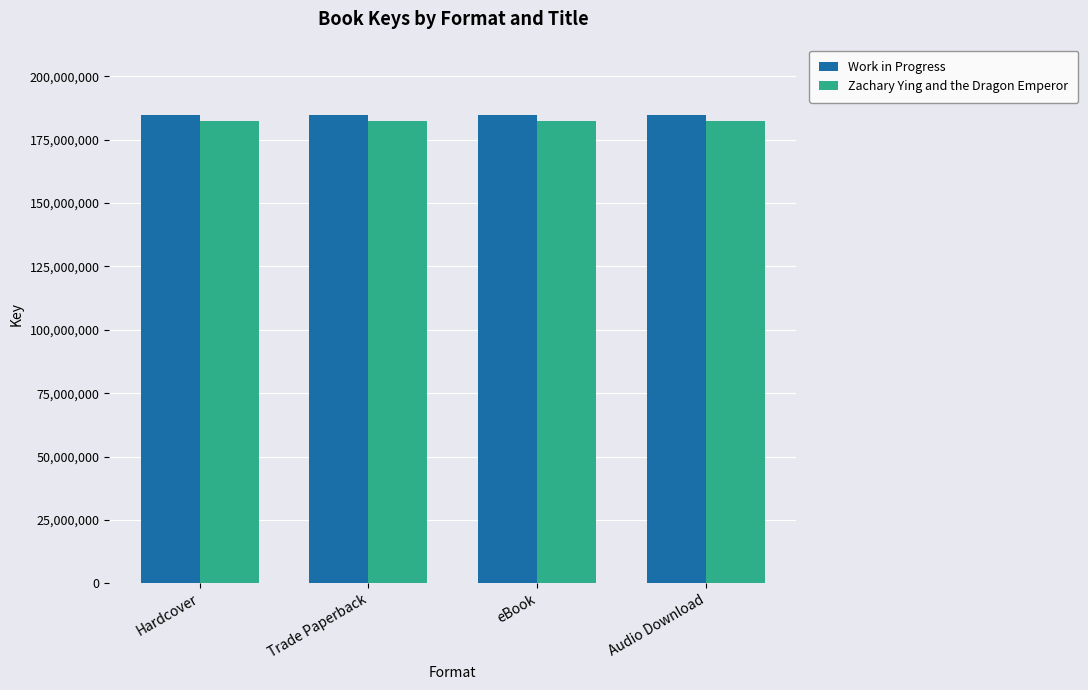

What is the greatest value displayed?

184819165